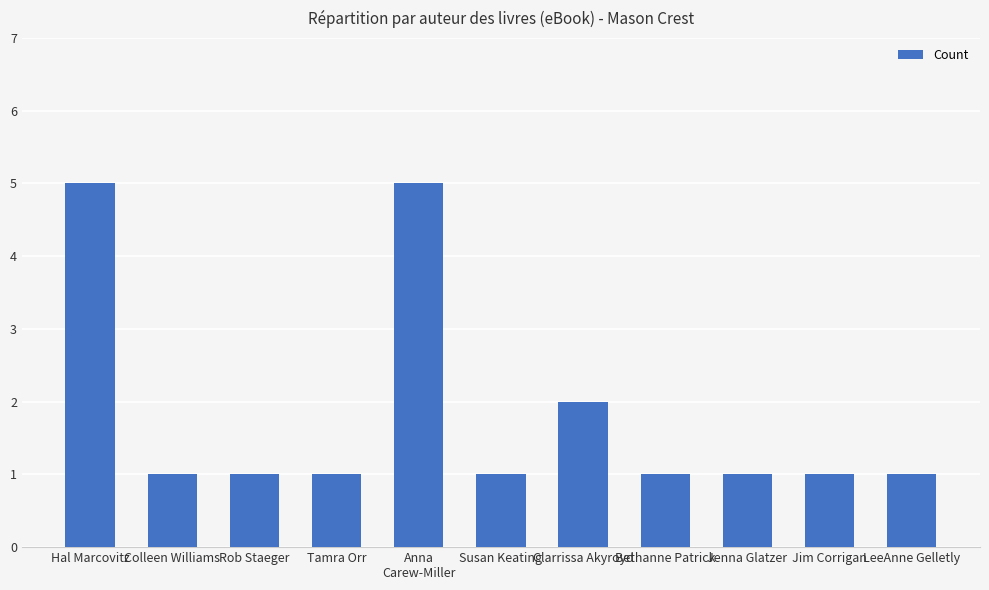

What is the label of the 1st bar from the right?

LeeAnne Gelletly